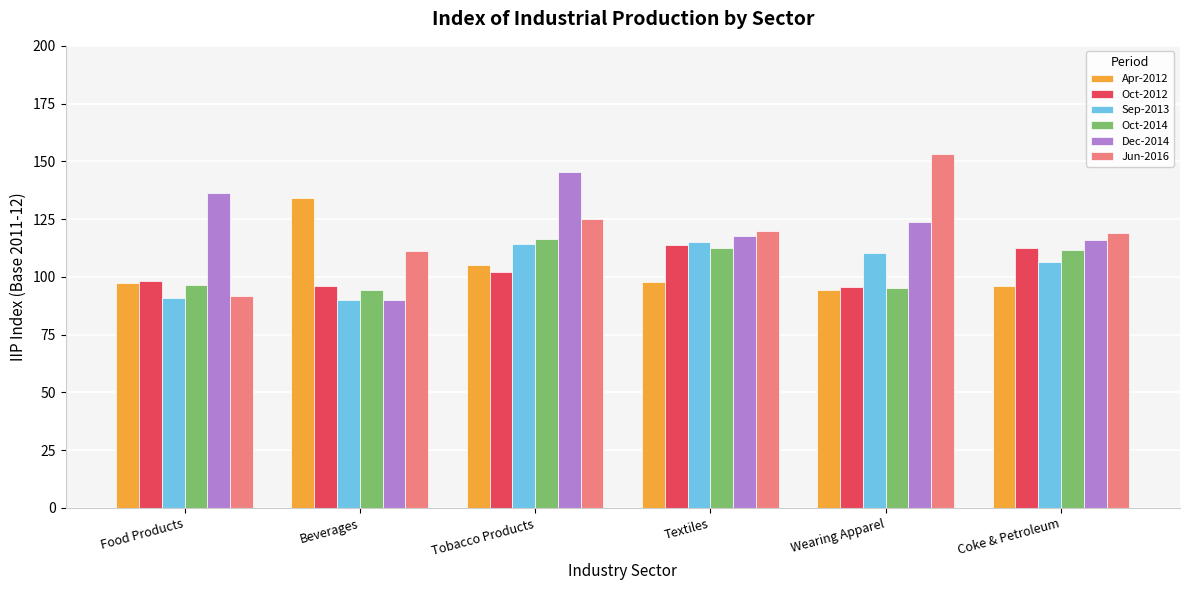

What position from the left is Coke & Petroleum?

6